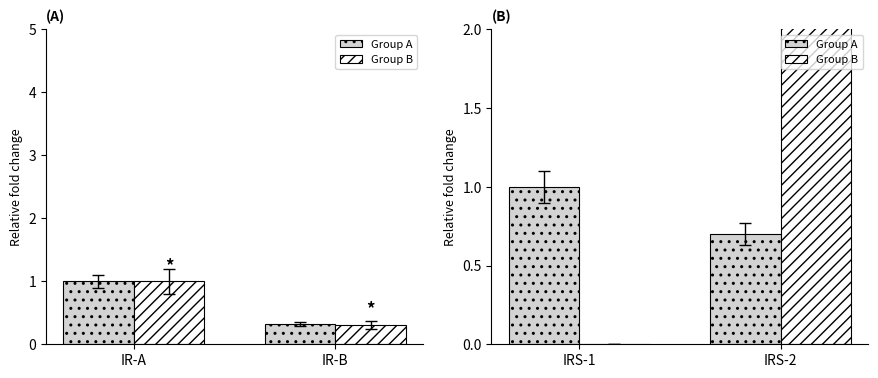

What are all the series names shown in the legend?

Group A, Group B